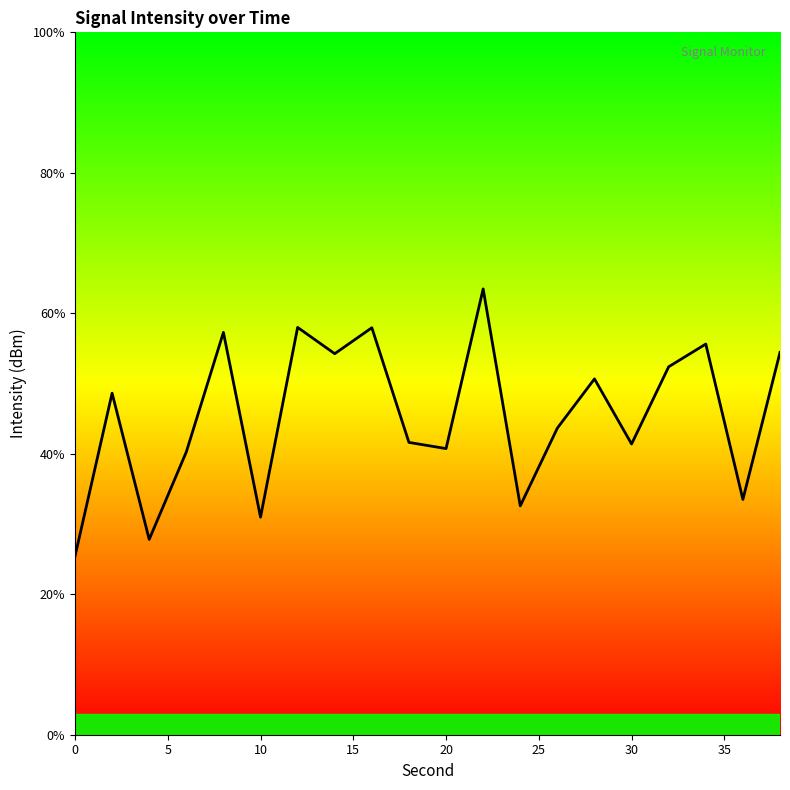

What is the minimum value shown in the chart?

25.4